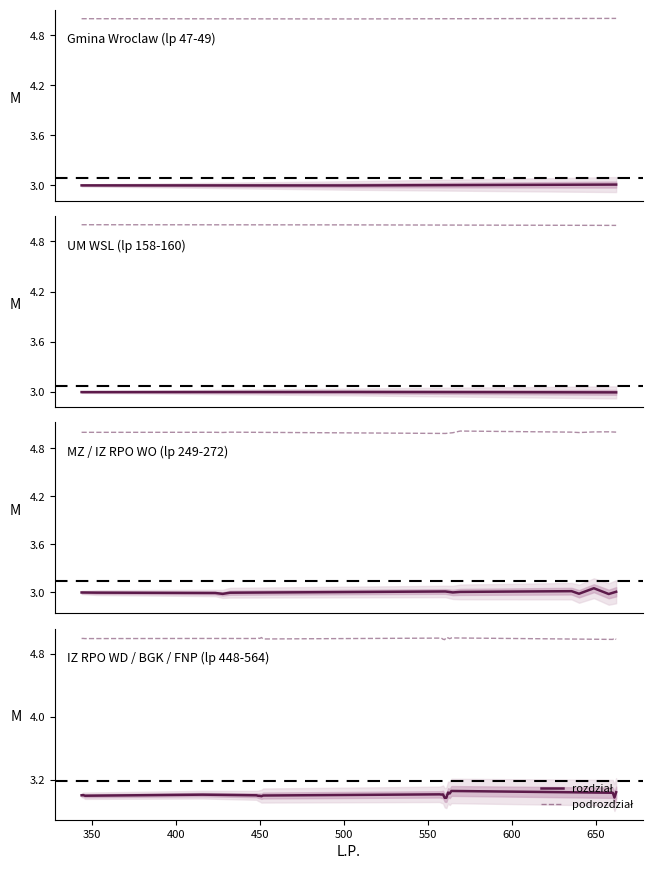

What is the label of the 8th point from the left?

650